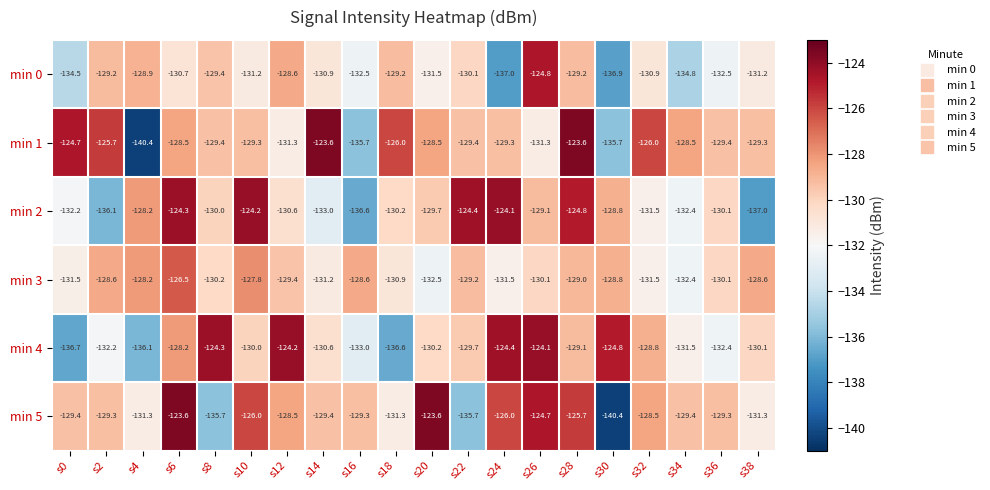

What is the sum of the min 2 values at s30 and s8?

-258.8